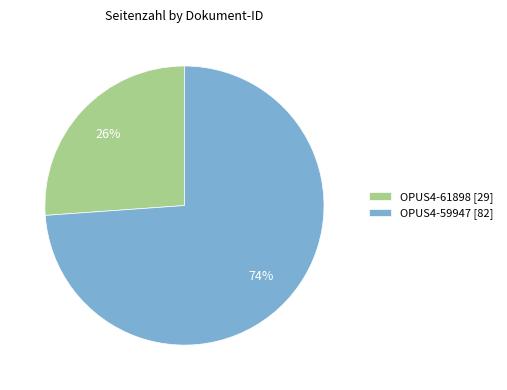

Between OPUS4-61898 and OPUS4-59947, which is larger?

OPUS4-59947